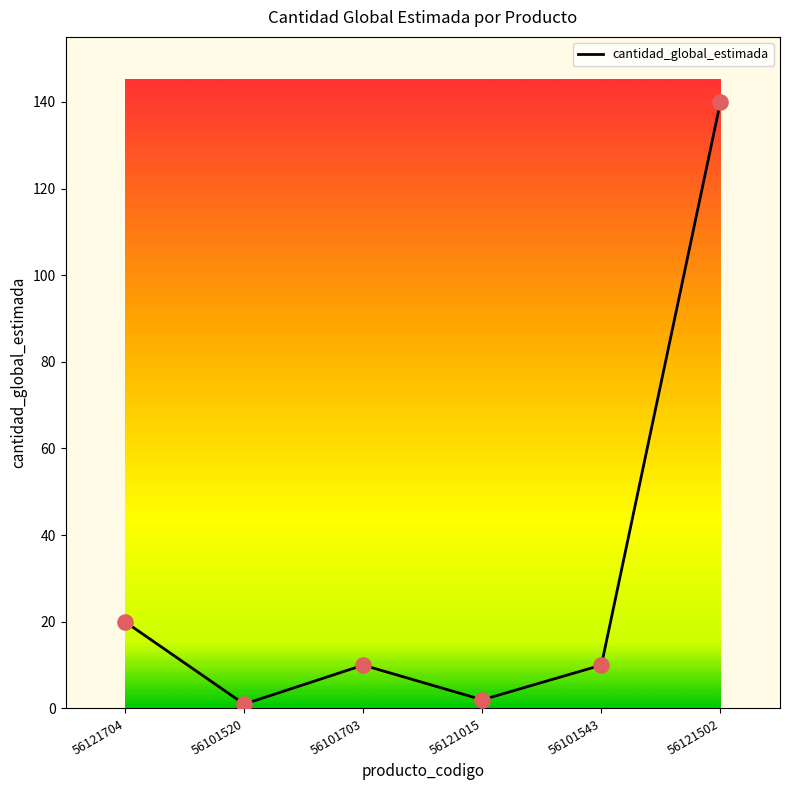

What is the change in value from 56121704 to 56121502?

+120